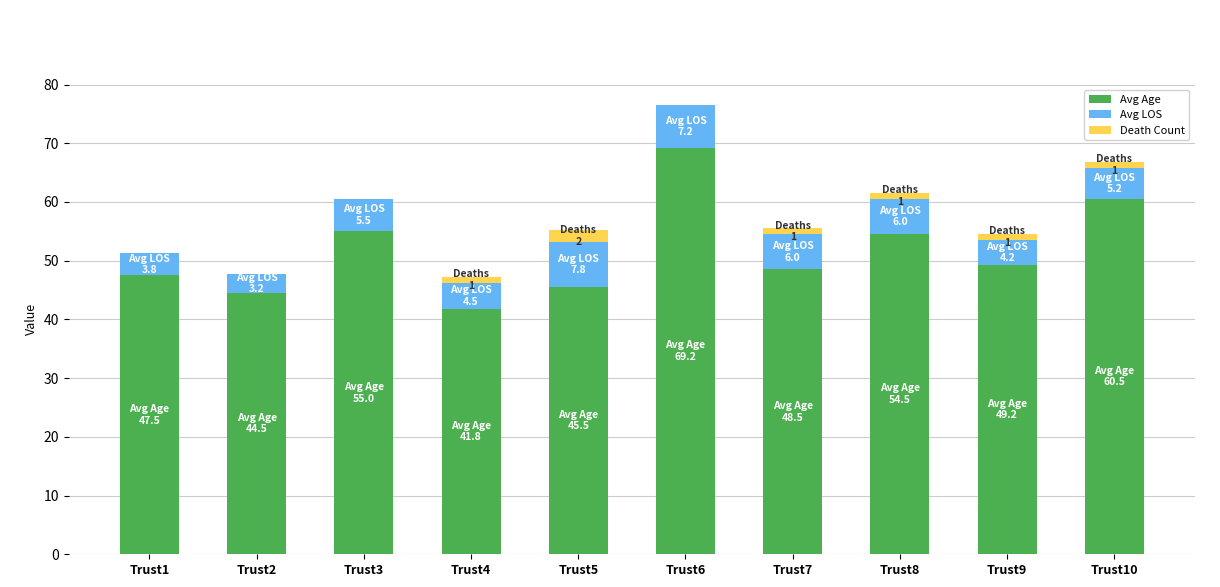

At which category is the sum across all series the highest?

Trust6